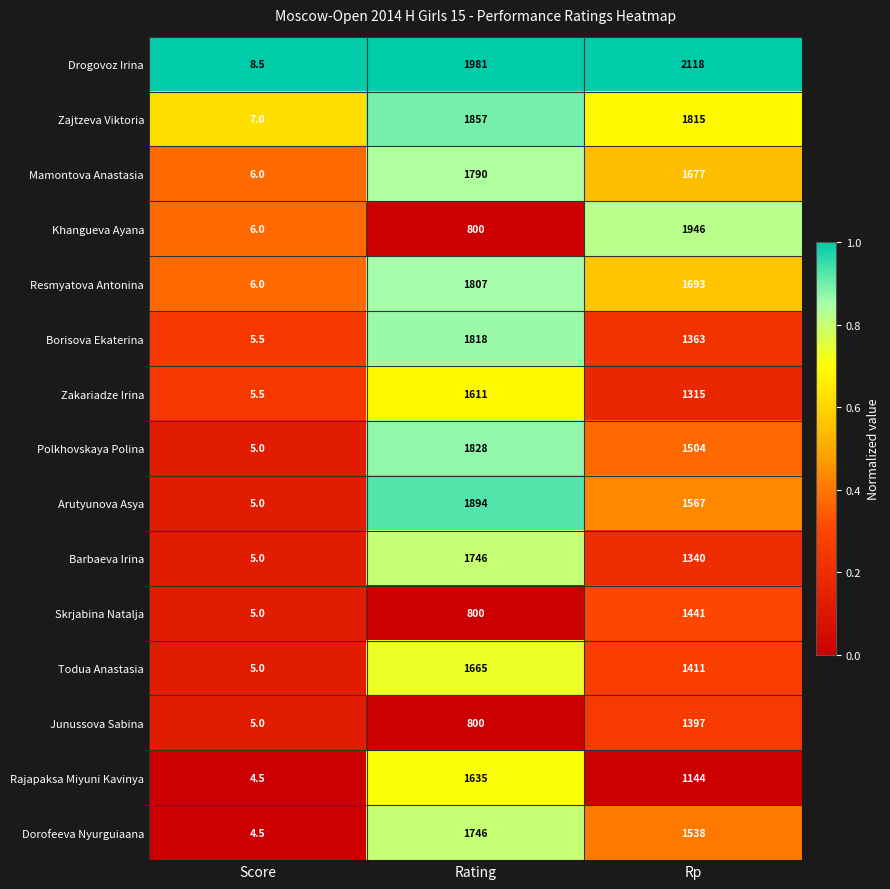

The value of Junussova Sabina at Rp is 740.3. True or false?

False